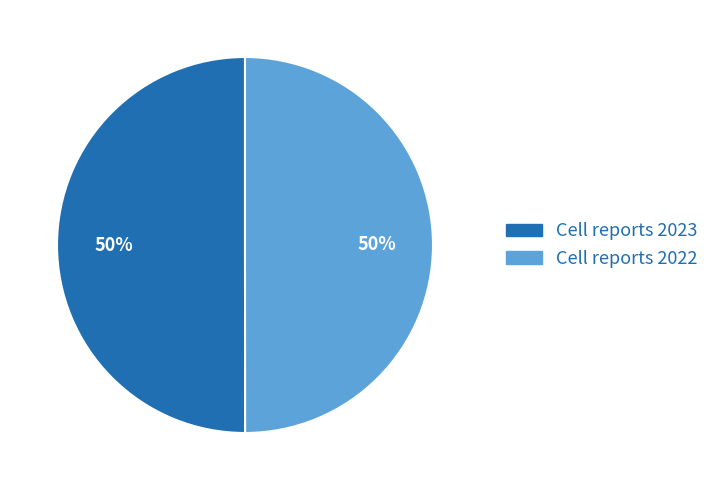

Is the sum of Cell reports 2023 and Cell reports 2022 greater than half?

Yes